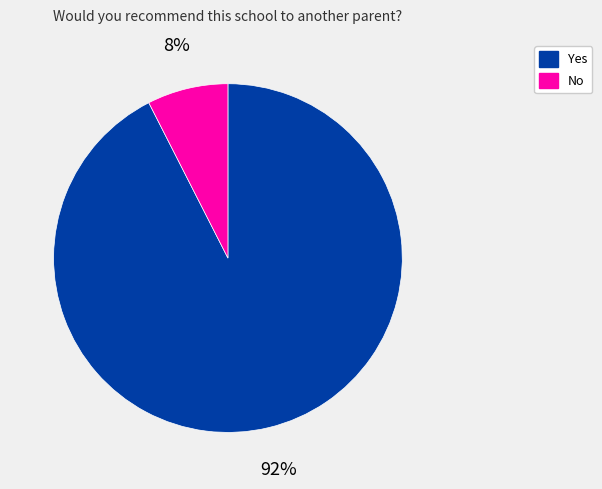

Approximately how many times larger is the value at No compared to Yes?

0.1